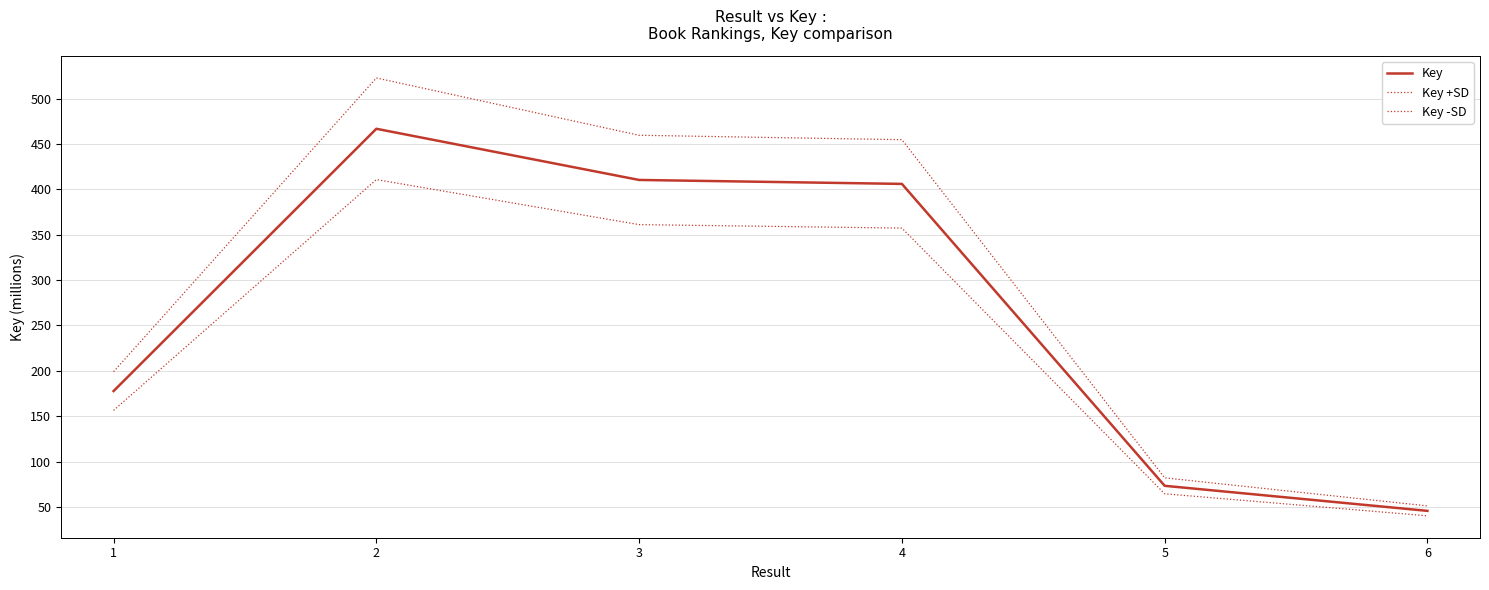

Does the chart display data point markers on the line(s)?

No